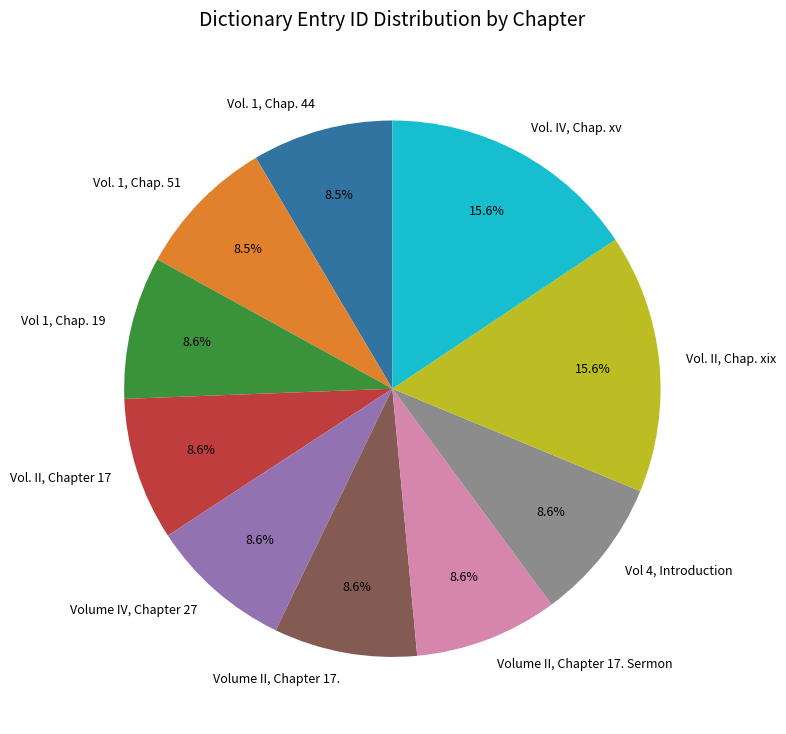

The Volume IV, Chapter 27 slice represents 1% of the pie. True or false?

False